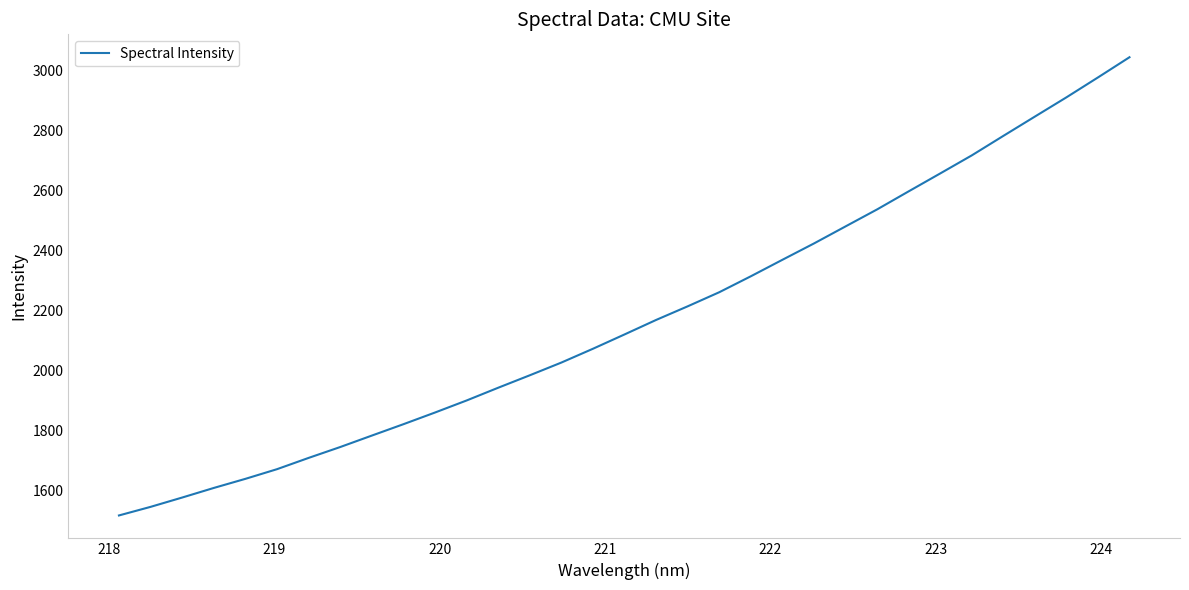

What is the greatest value displayed?

3043.4